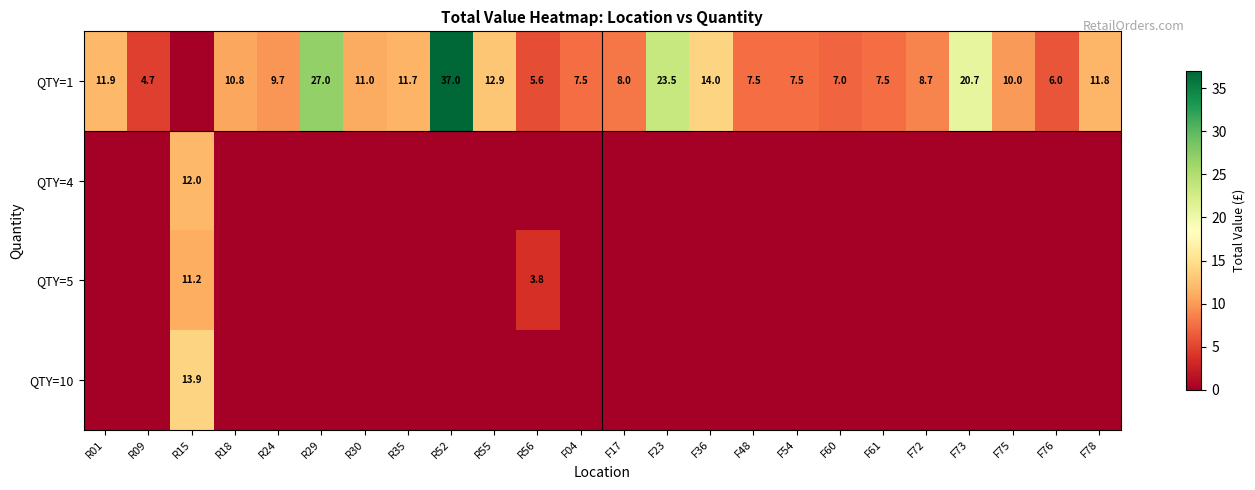

At how many categories does at least one series exceed 23?

3